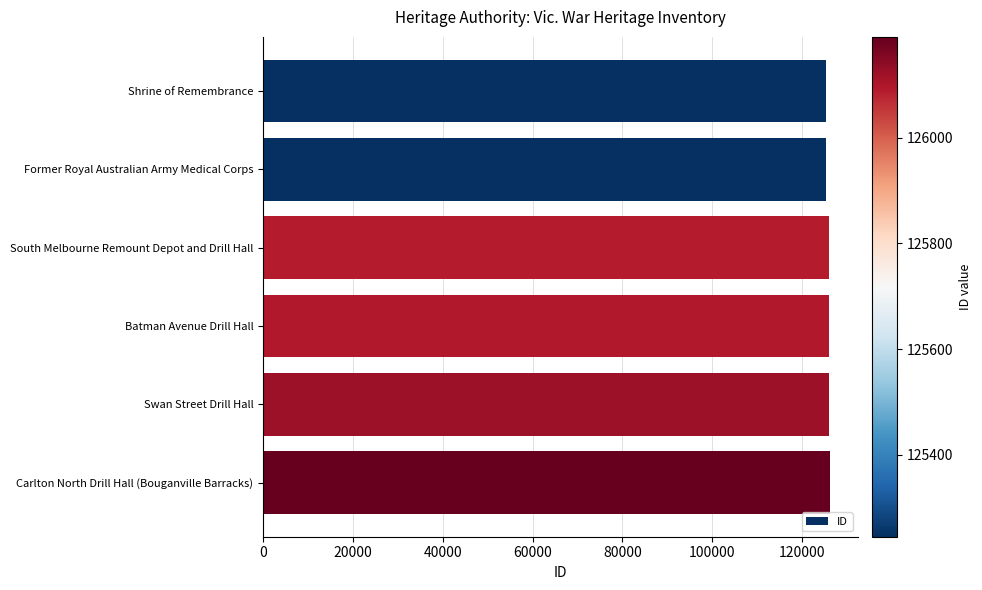

What is the maximum value shown in the chart?

126191